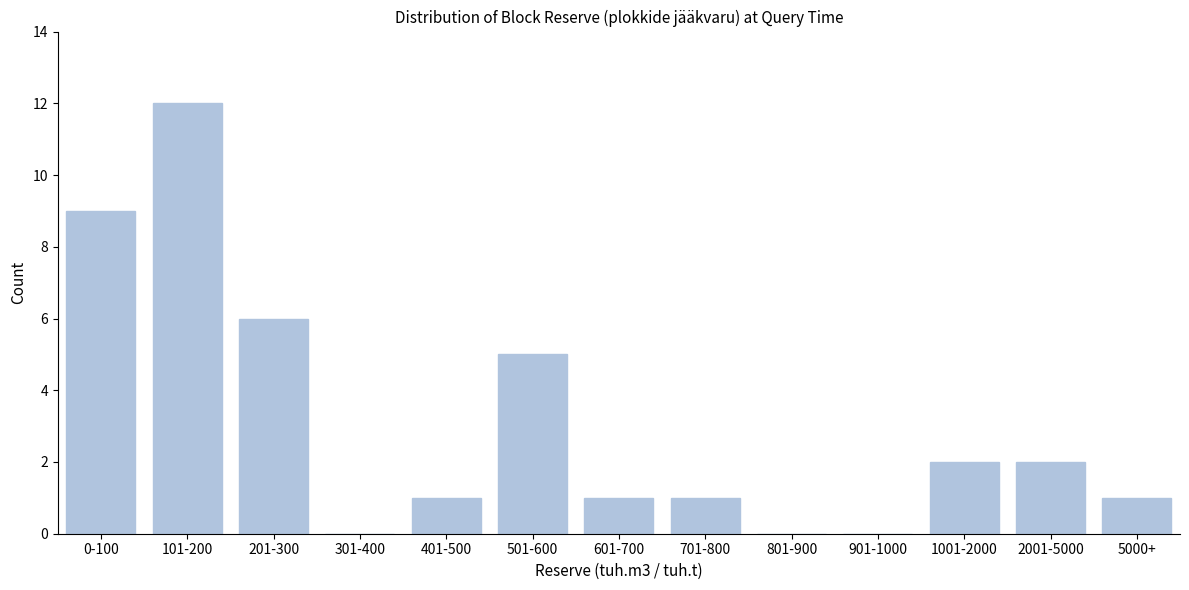

Reading left to right, what are all the values shown in this chart?

0-100=9	101-200=12	201-300=6	301-400=0	401-500=1	501-600=5	601-700=1	701-800=1	801-900=0	901-1000=0	1001-2000=2	2001-5000=2	5000+=1